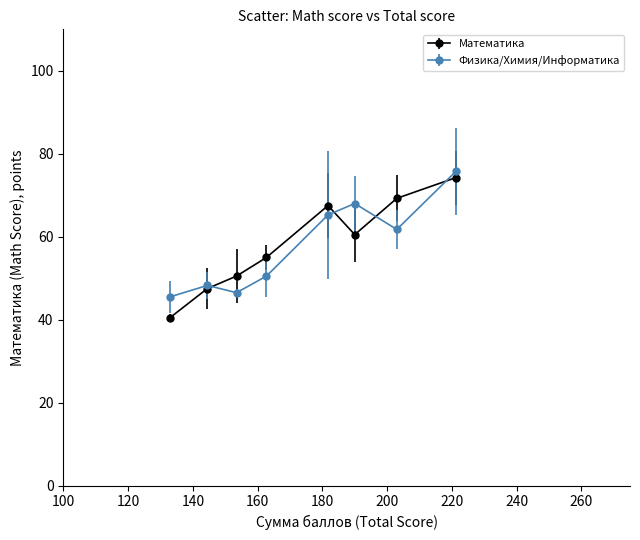

Which series has the widest spread of values?

Математика